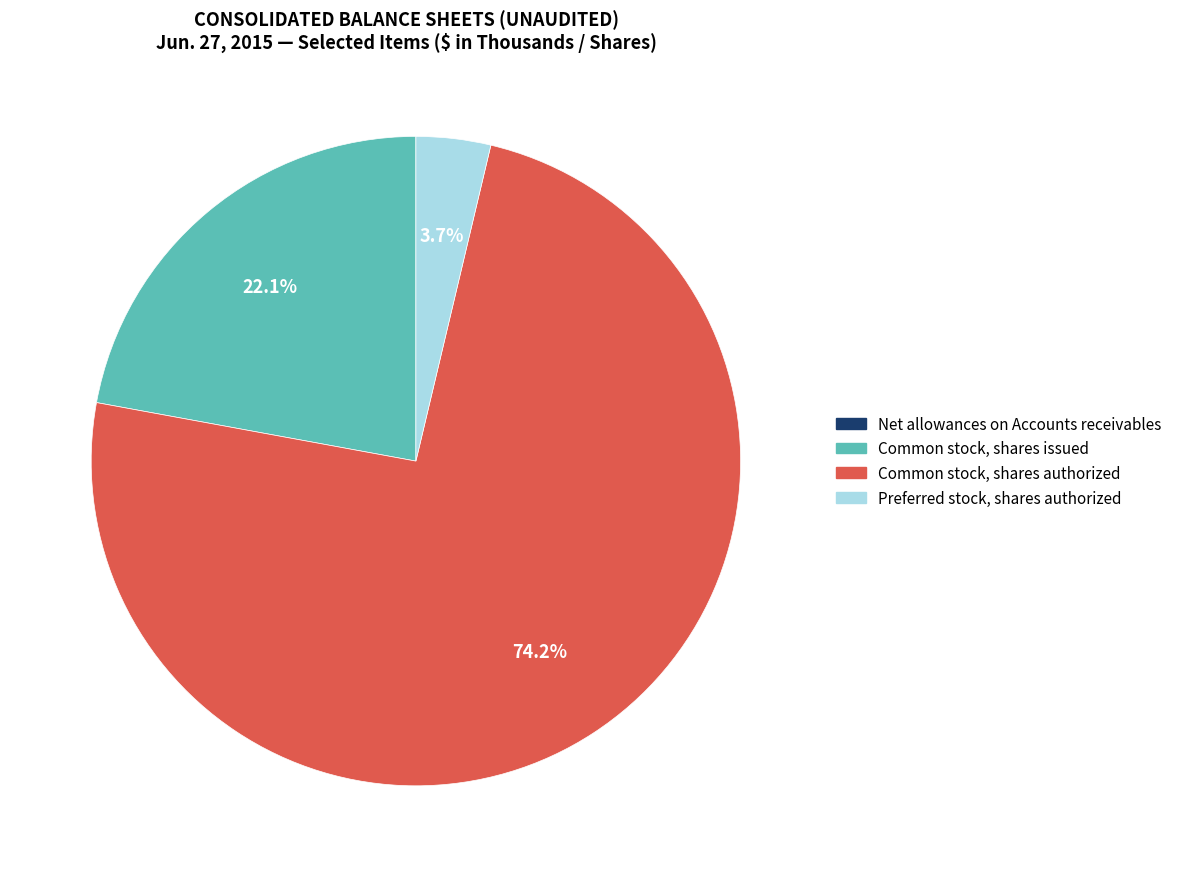

Combined, what portion of the pie is Preferred stock, shares authorized and Common stock, shares authorized?

77.9%